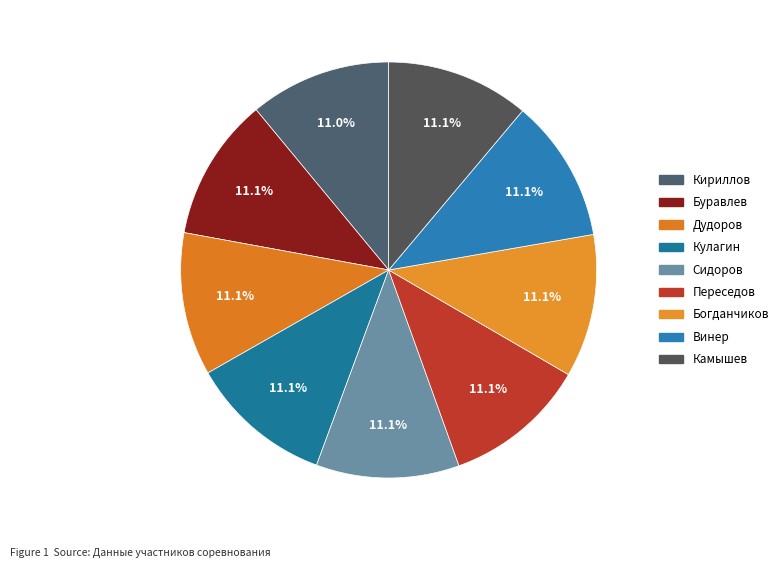

What portion of the pie excludes Камышев?

88.9%